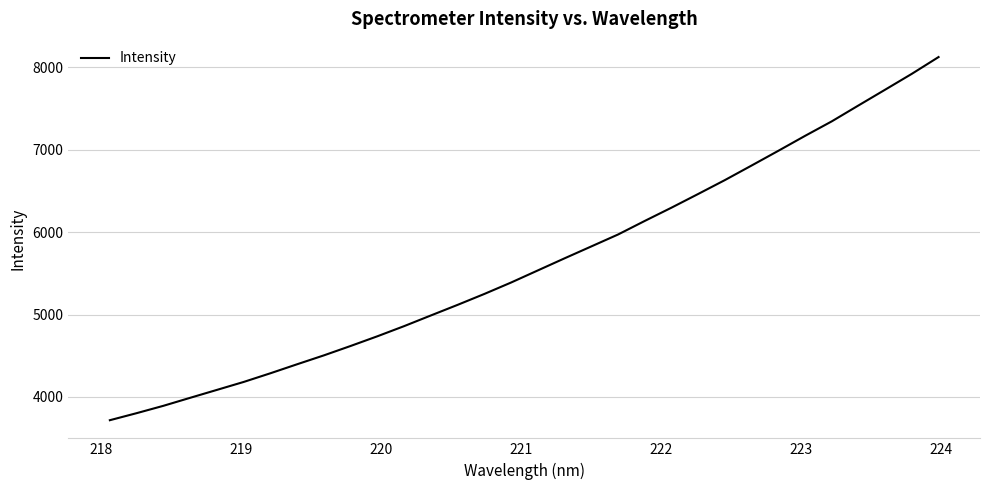

What is the difference between the maximum and minimum values?

4407.7